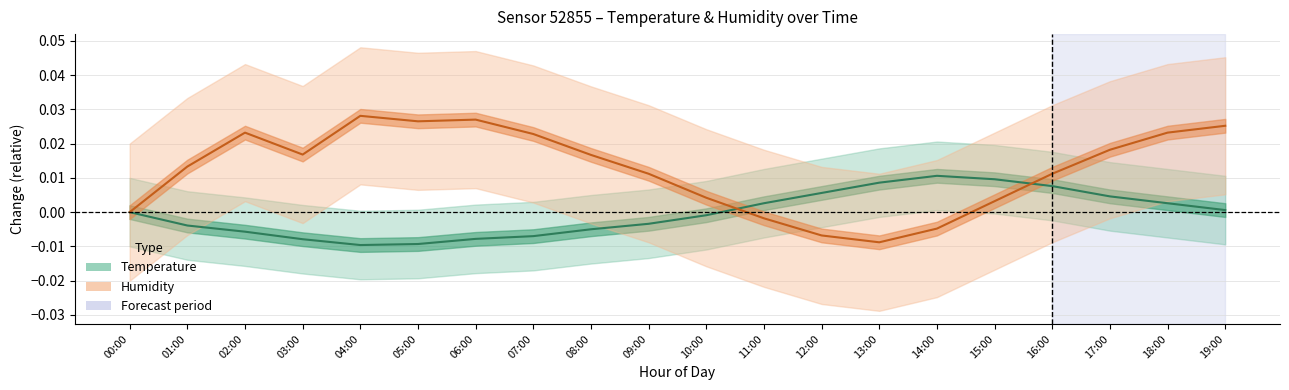

Which has a higher value, 19:00 or 17:00?

17:00